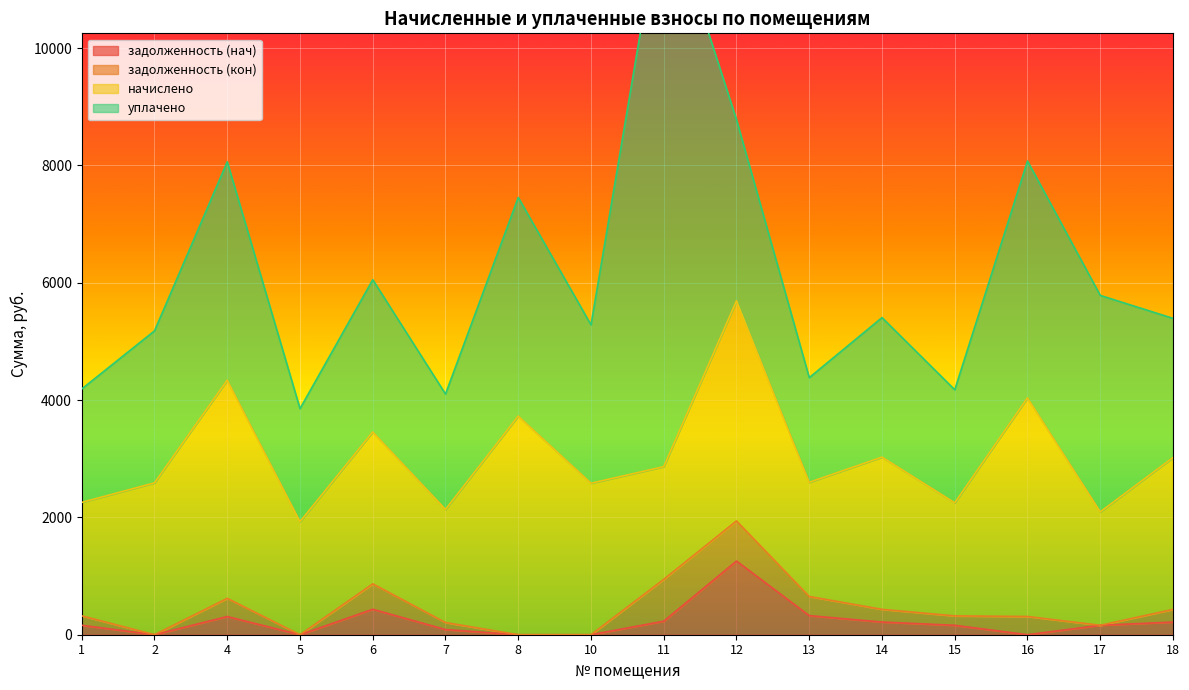

Which series has the largest total across all categories?

уплачено